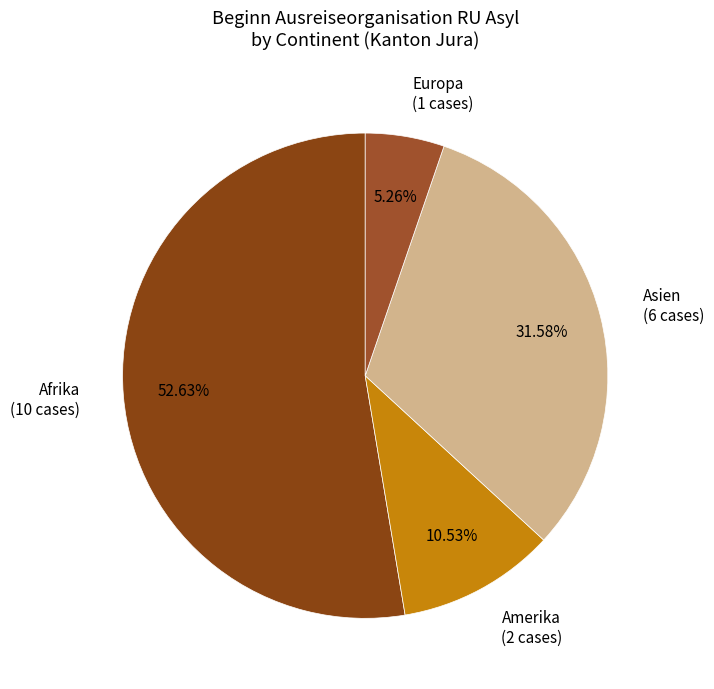

Approximately how many times larger is the value at Europa (1 cases) compared to Amerika (2 cases)?

0.5